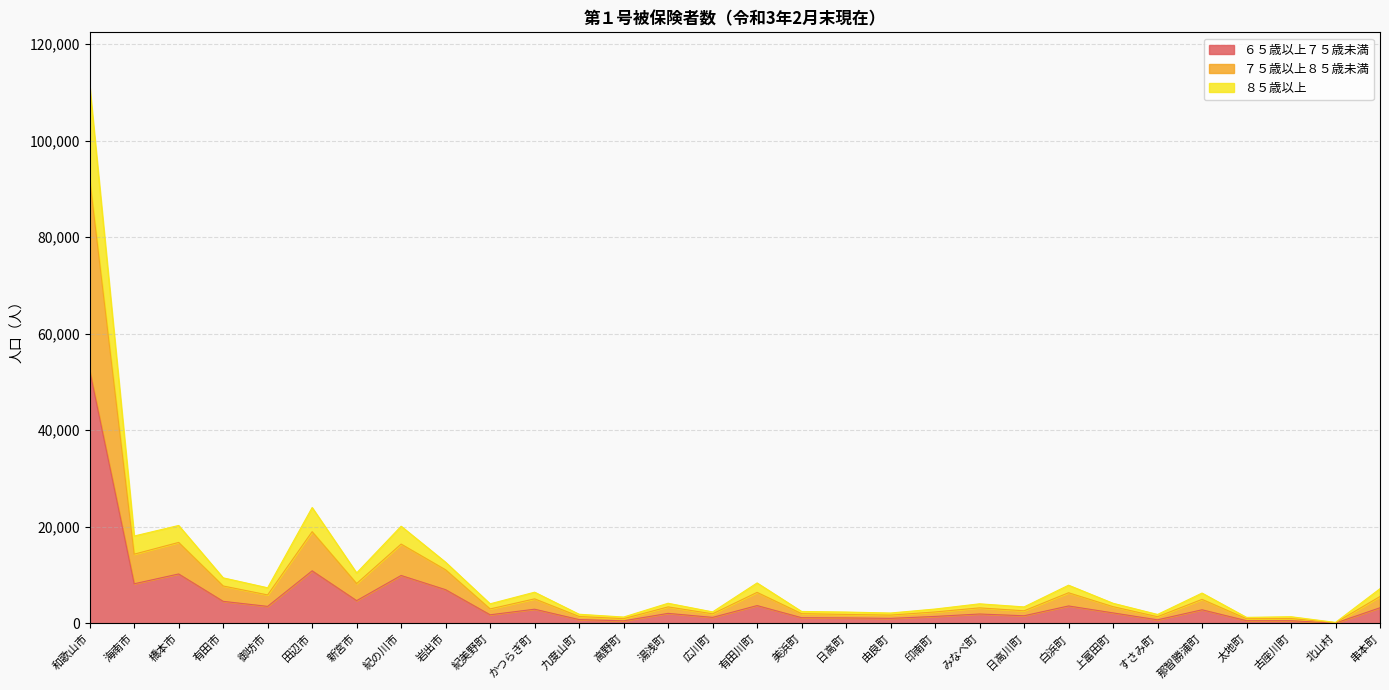

What is the total value across all series at 古座川町?

1371